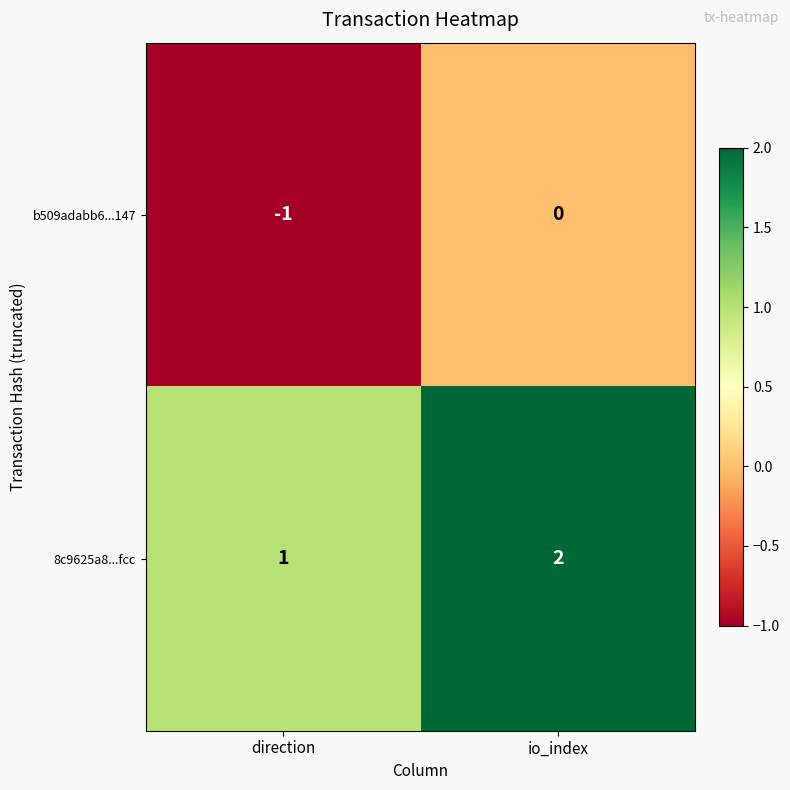

Which category has the highest value across all series?

io_index